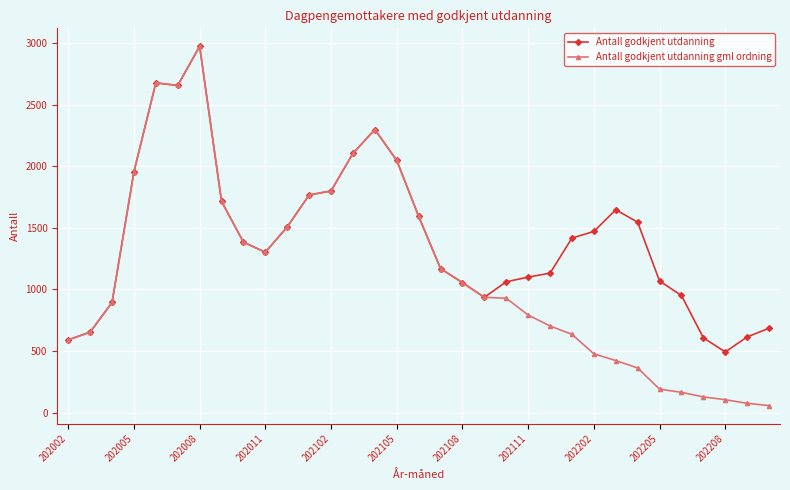

What is the maximum value for Antall godkjent utdanning?

2975